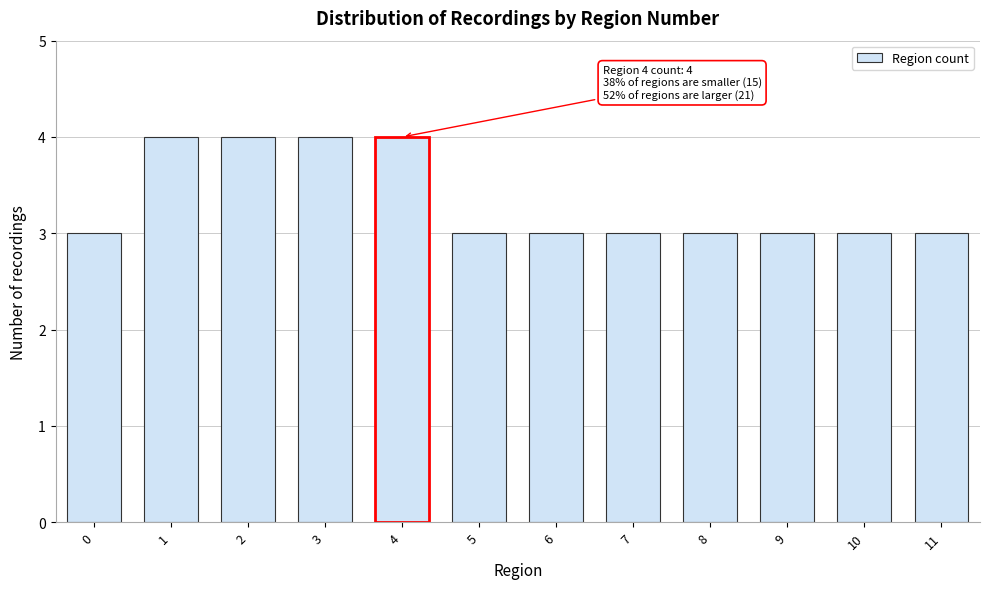

Reading left to right, list all the values displayed in this chart.

0=3	1=4	2=4	3=4	4=4	5=3	6=3	7=3	8=3	9=3	10=3	11=3